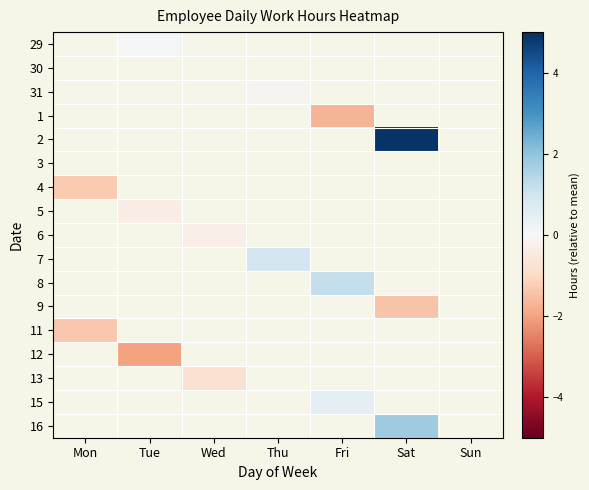

Which category has the highest value in the 9 series?

Mon